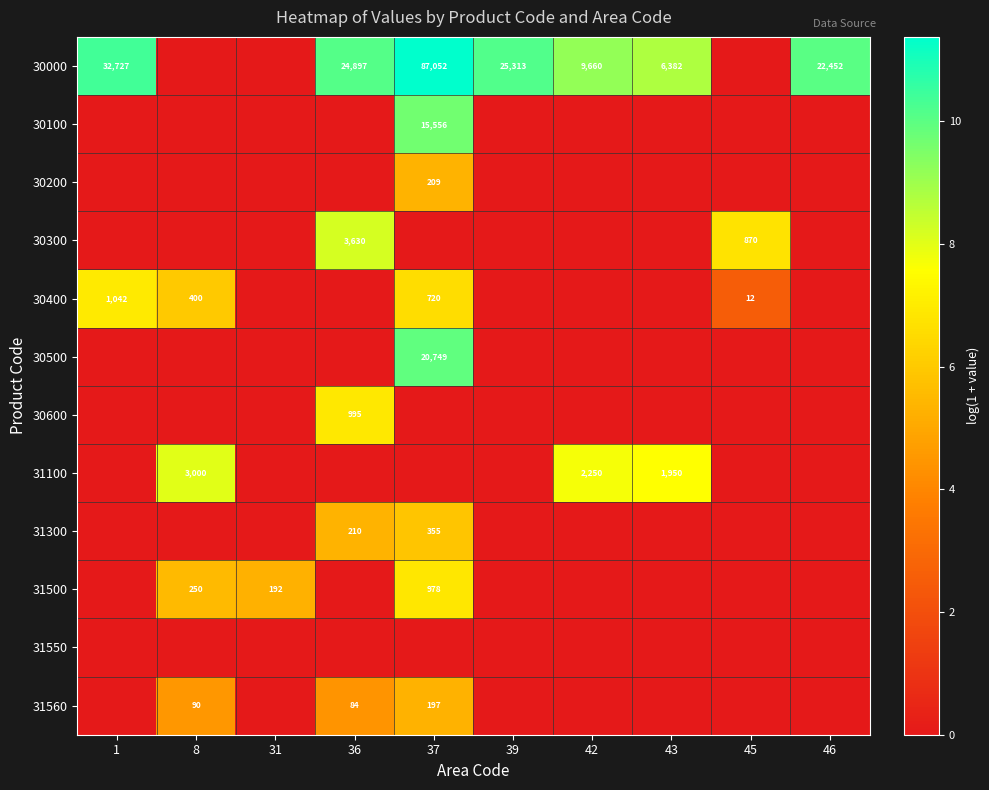

Is it true that 30000 equals 13.1 at 46?

False